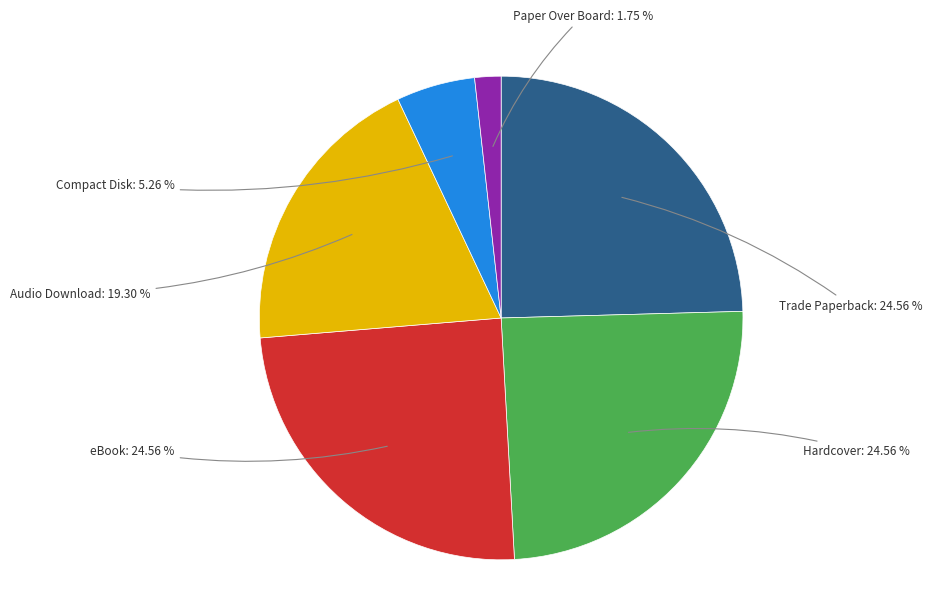

The Audio Download slice represents 19% of the pie. True or false?

True